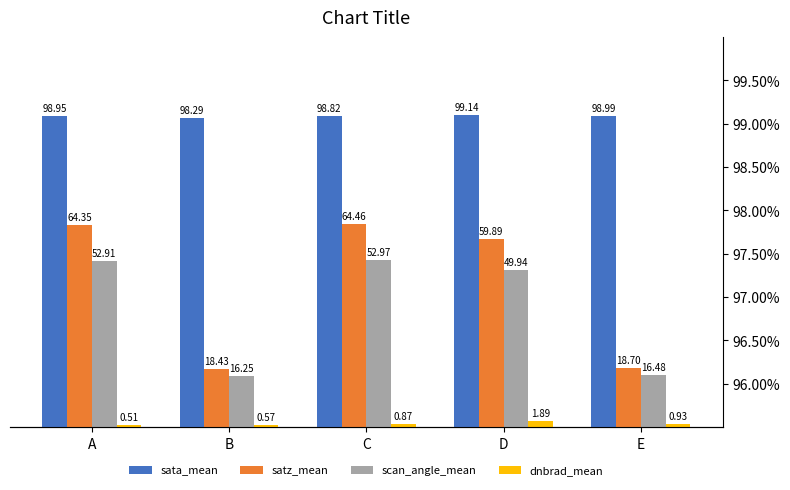

What is the difference between the second highest and second lowest values in the sata_mean series?

0.2